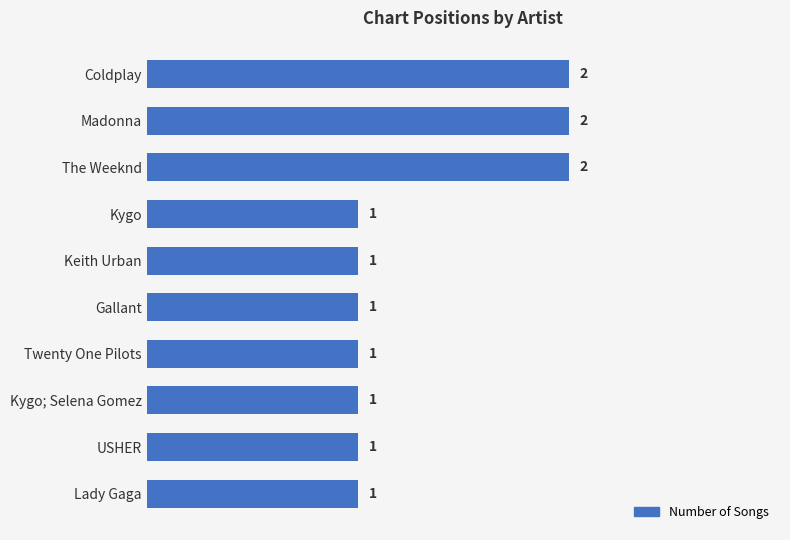

How many data points are above 1?

3